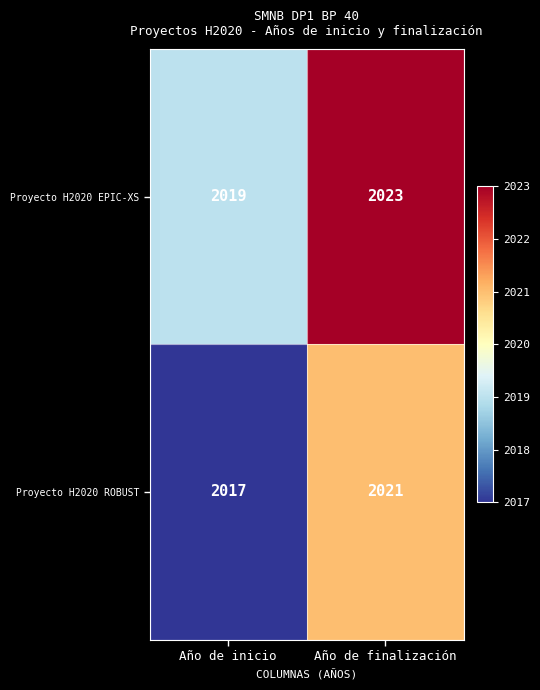

What is the difference between the Proyecto H2020 EPIC-XS values at Año de finalización and Año de inicio?

4